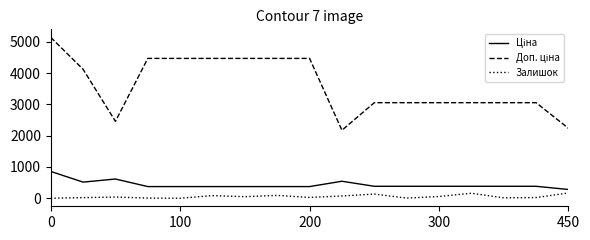

What is the maximum value shown in the chart?

5138.1